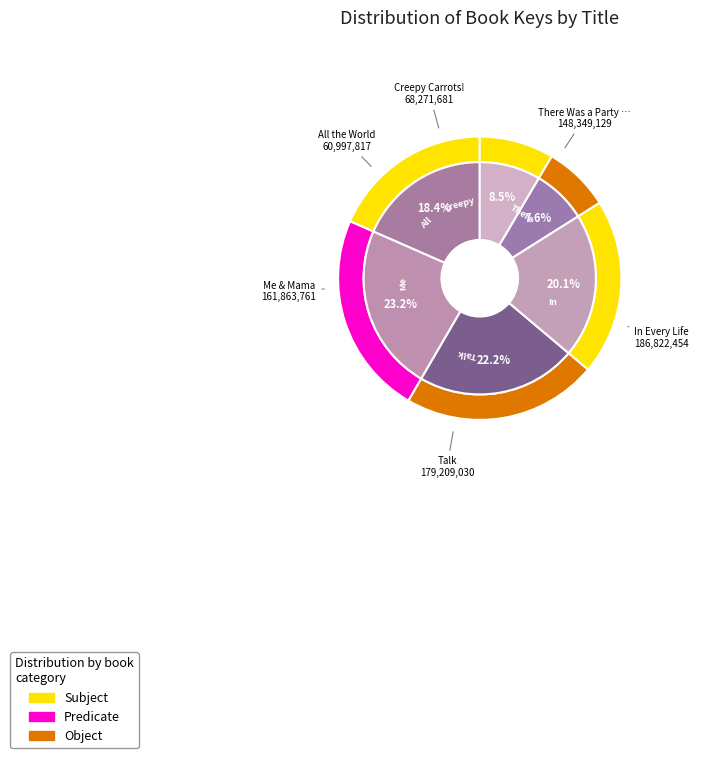

What is the ratio of the value at Me & Mama to the value at Talk?

0.9